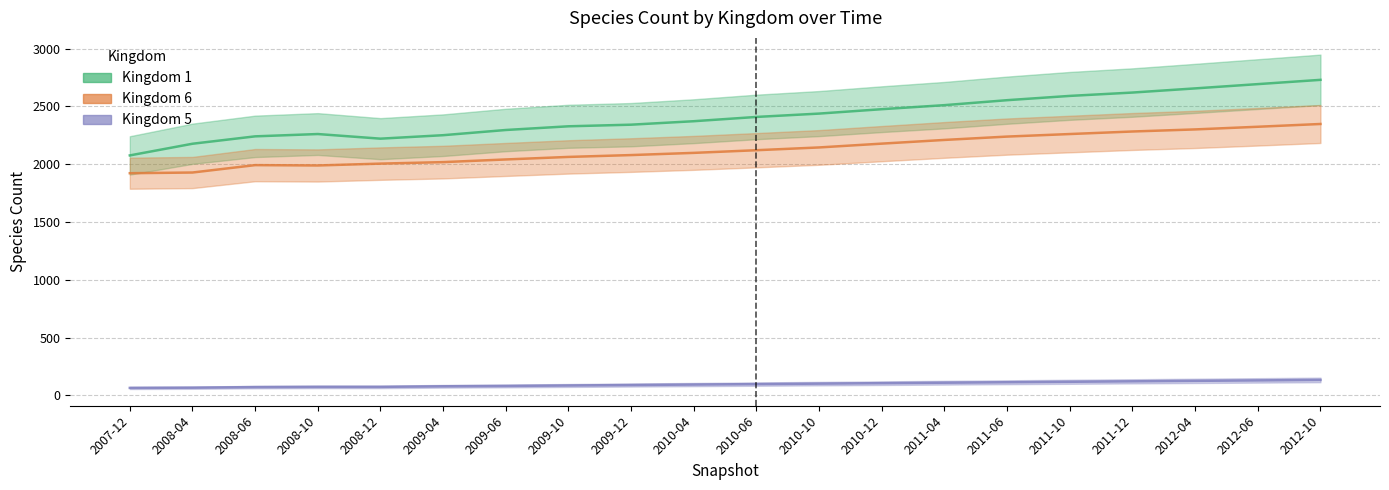

What is the maximum value shown in the chart?

2730